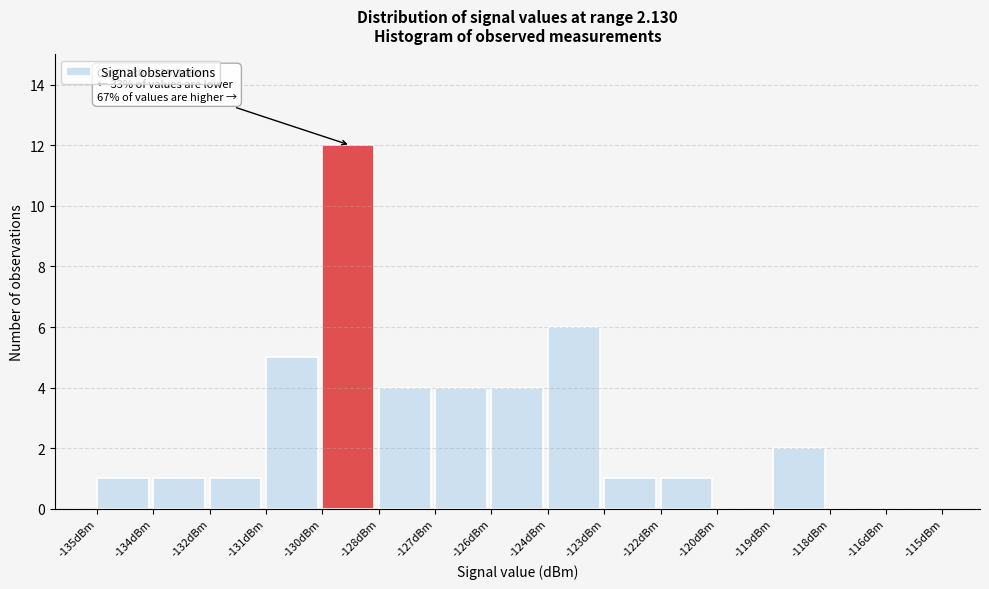

Reading left to right, what are all the values shown in this chart?

-135dBm=1	-134dBm=1	-132dBm=1	-131dBm=5	-130dBm=12	-128dBm=4	-127dBm=4	-126dBm=4	-124dBm=6	-123dBm=1	-122dBm=1	-120dBm=0	-119dBm=2	-118dBm=0	-116dBm=0